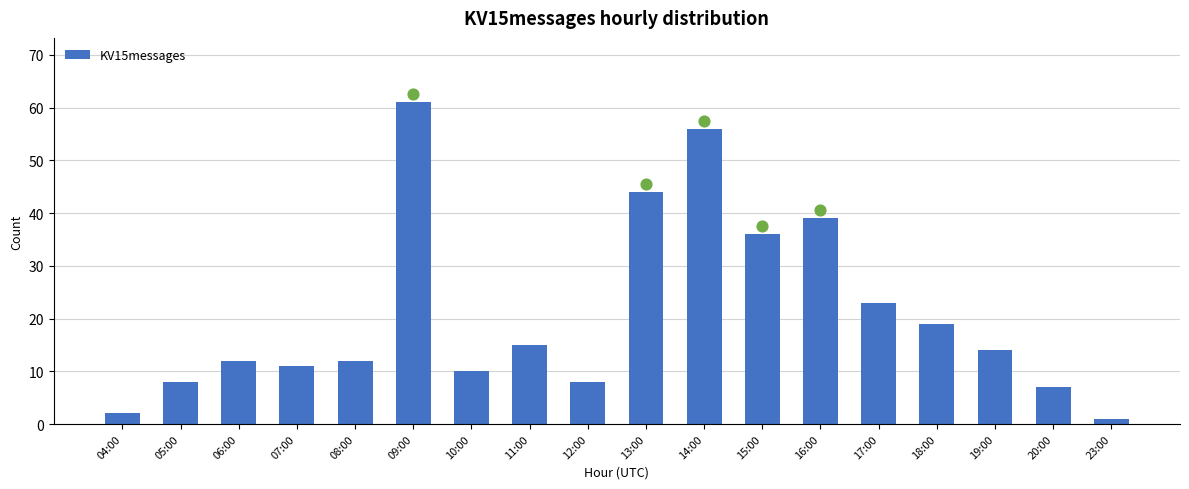

Between 12:00 and 14:00, which is larger?

14:00